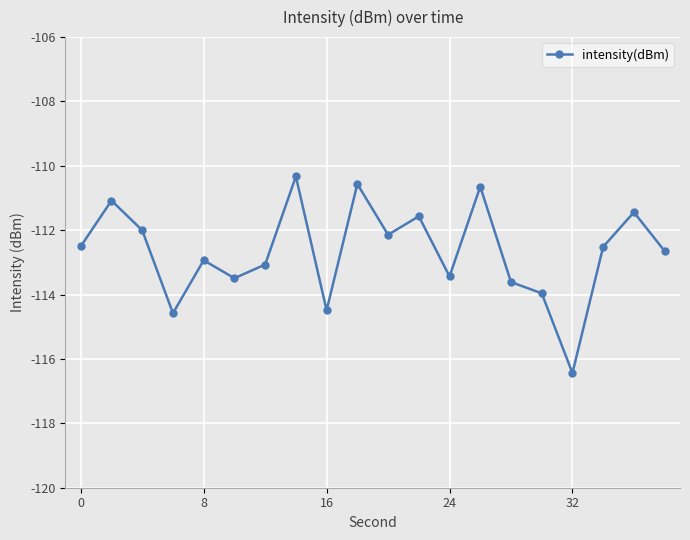

Count the number of categories in the chart.

20